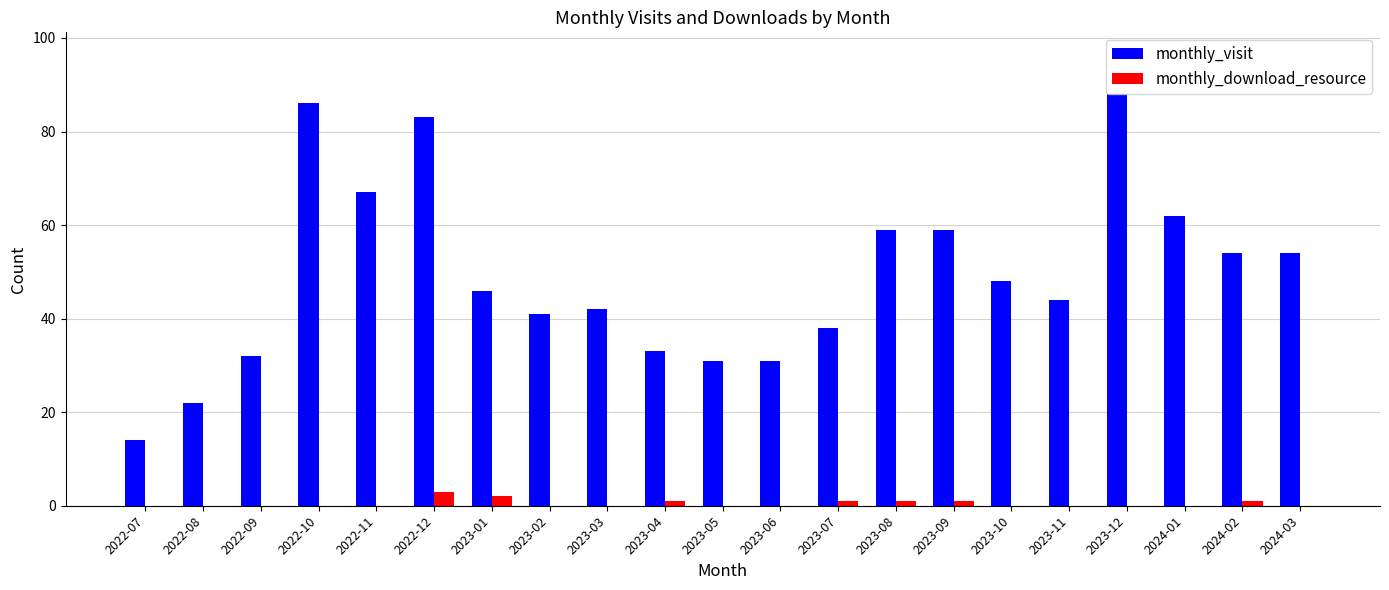

What are all the series names shown in the legend?

monthly_visit, monthly_download_resource